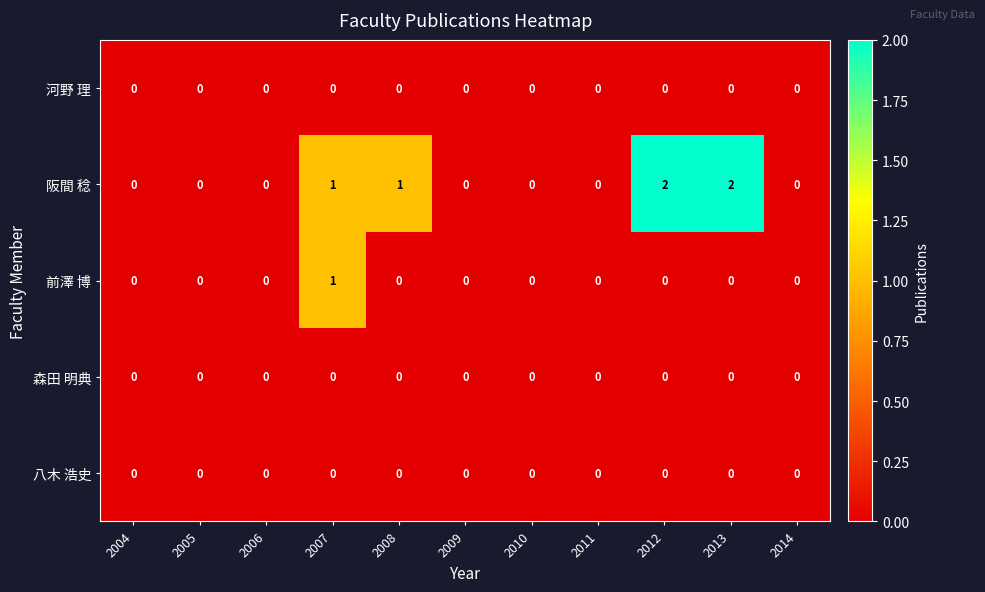

How many distinct data groups are displayed?

5